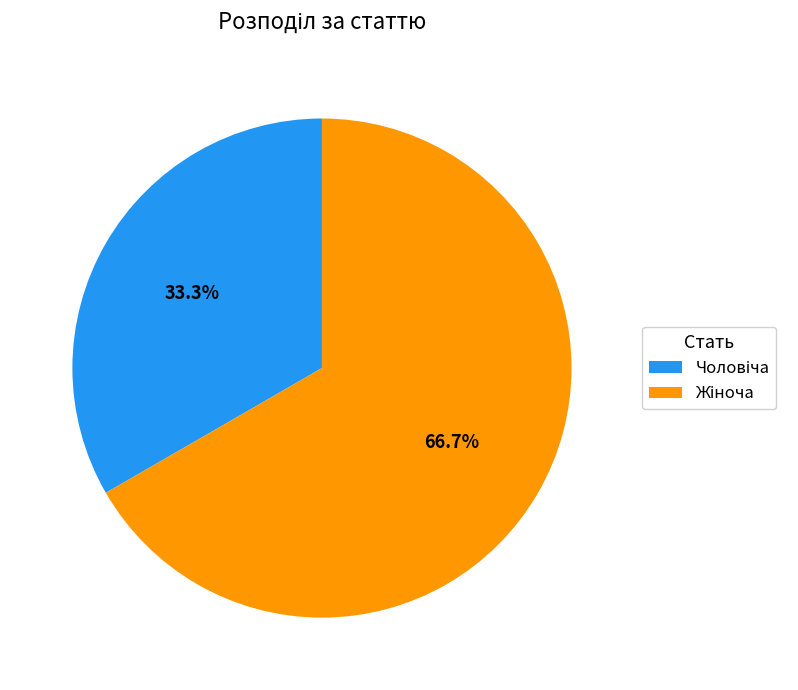

Does any single category account for the majority?

Yes